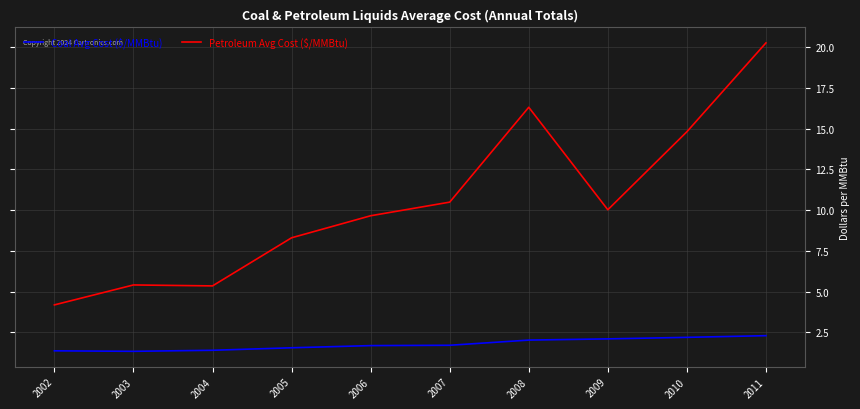

The Coal Avg Cost ($/MMBtu) series shows 3.3 at 2009. True or false?

False